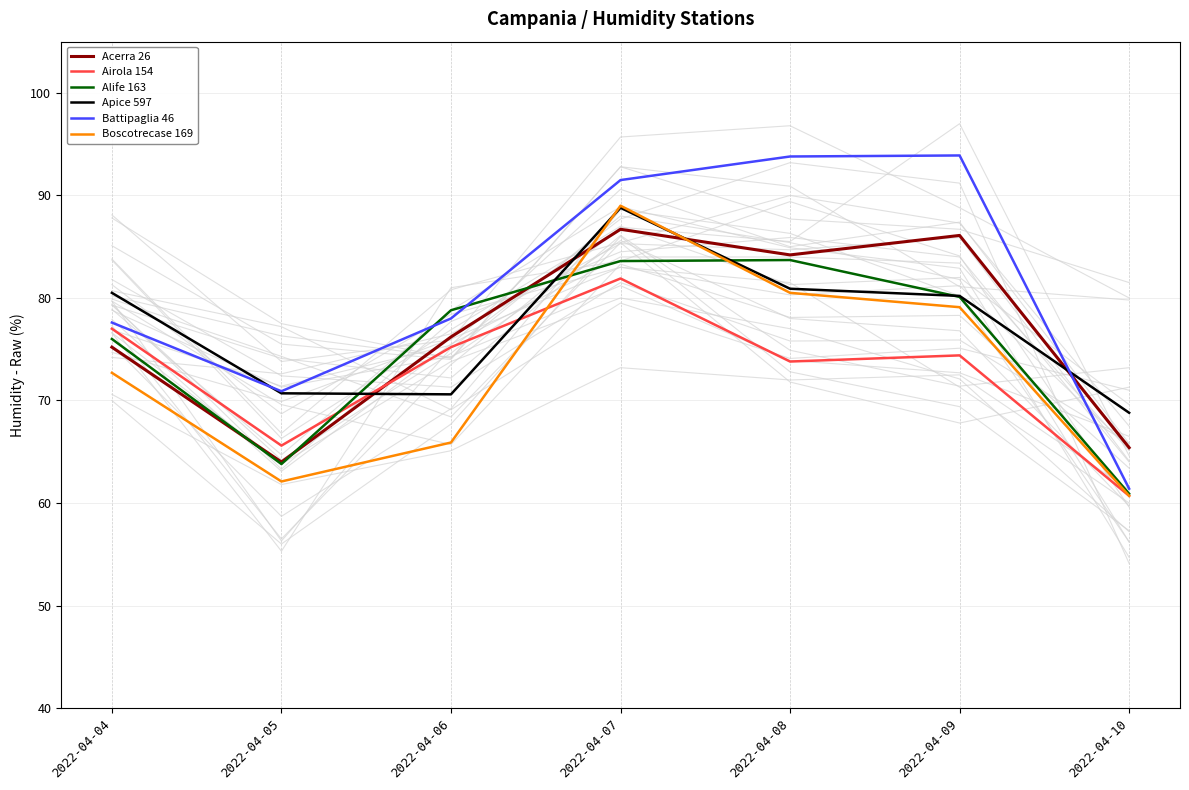

How many lines are shown in the chart?

6